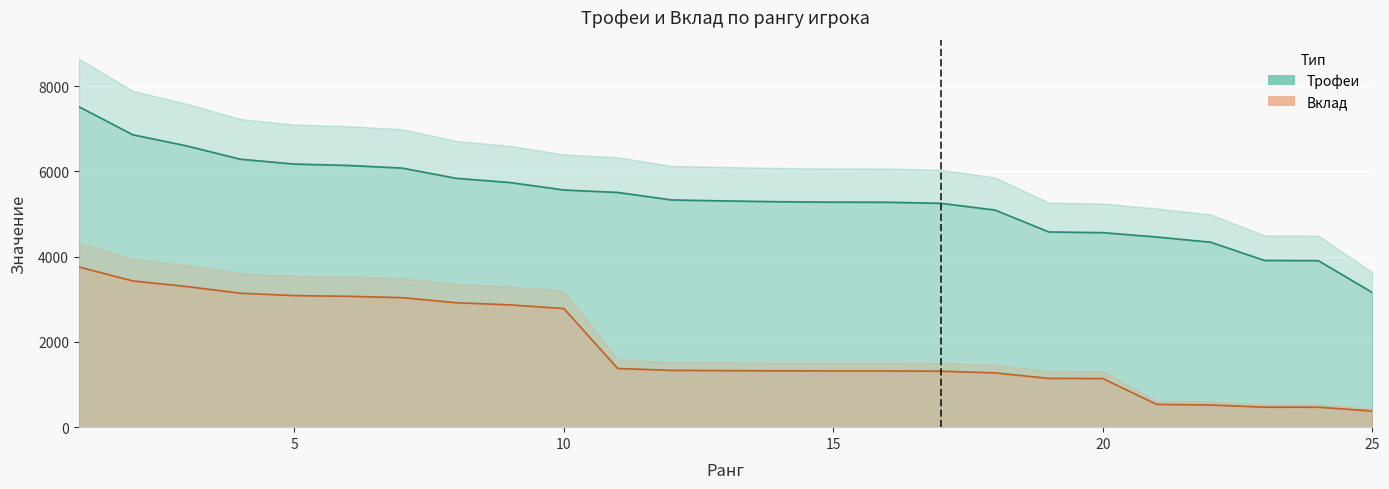

What is the difference between the maximum and minimum values in the Вклад series?

3380